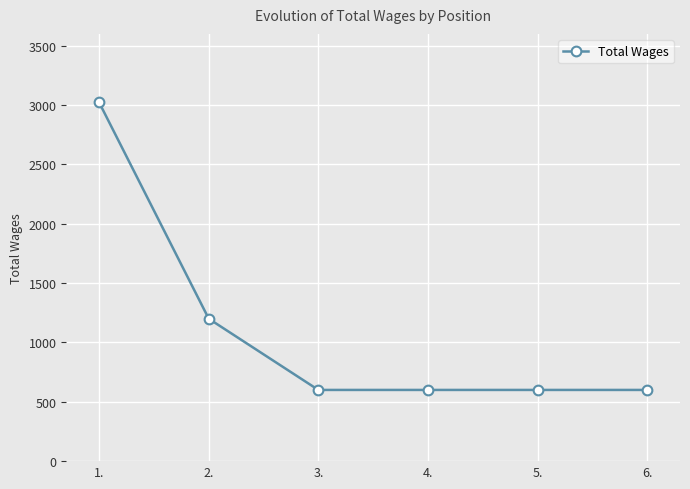

True or false: the data shows 3022 at 1..

True